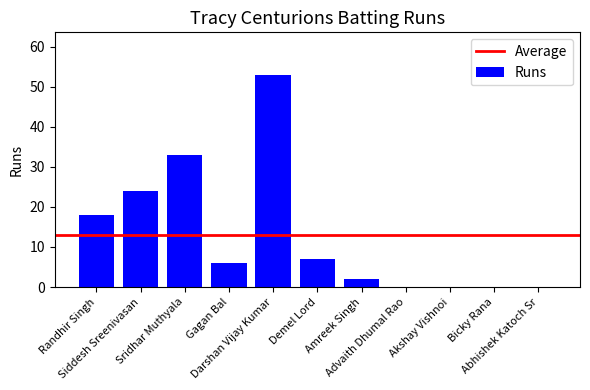

Reading left to right, list all the values displayed in this chart.

18	24	33	6	53	7	2	0	0	0	0